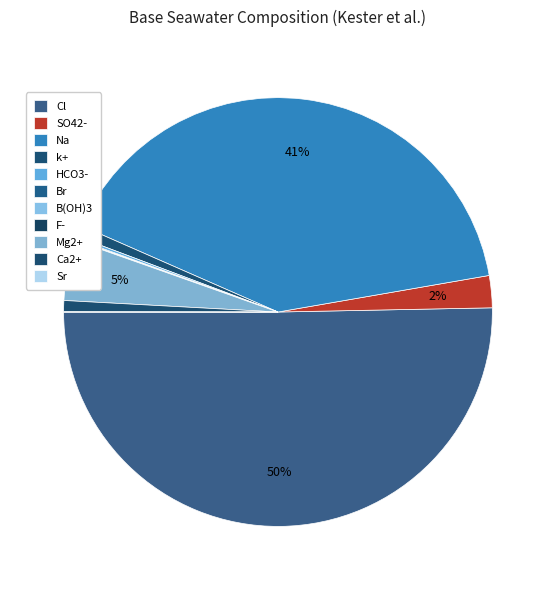

Which slice is the smallest?

F-